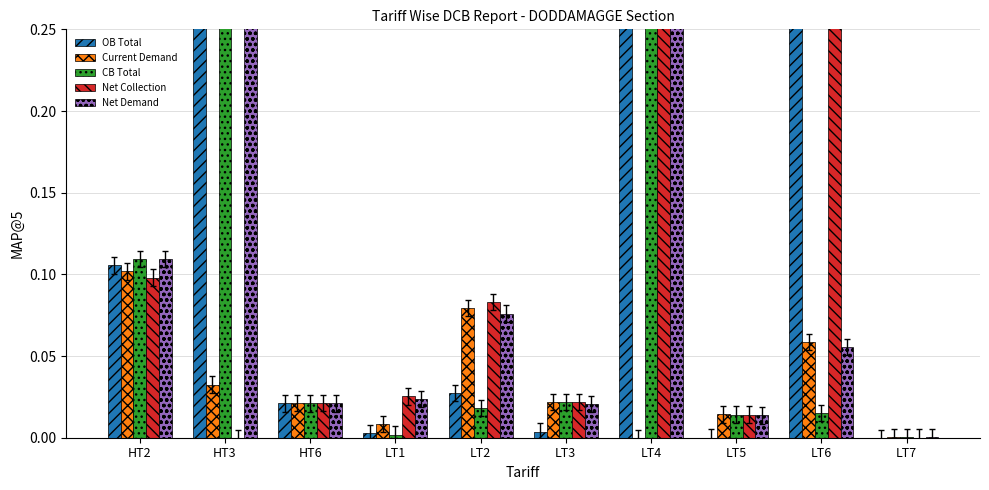

Which category has the highest value in the OB Total series?

LT4